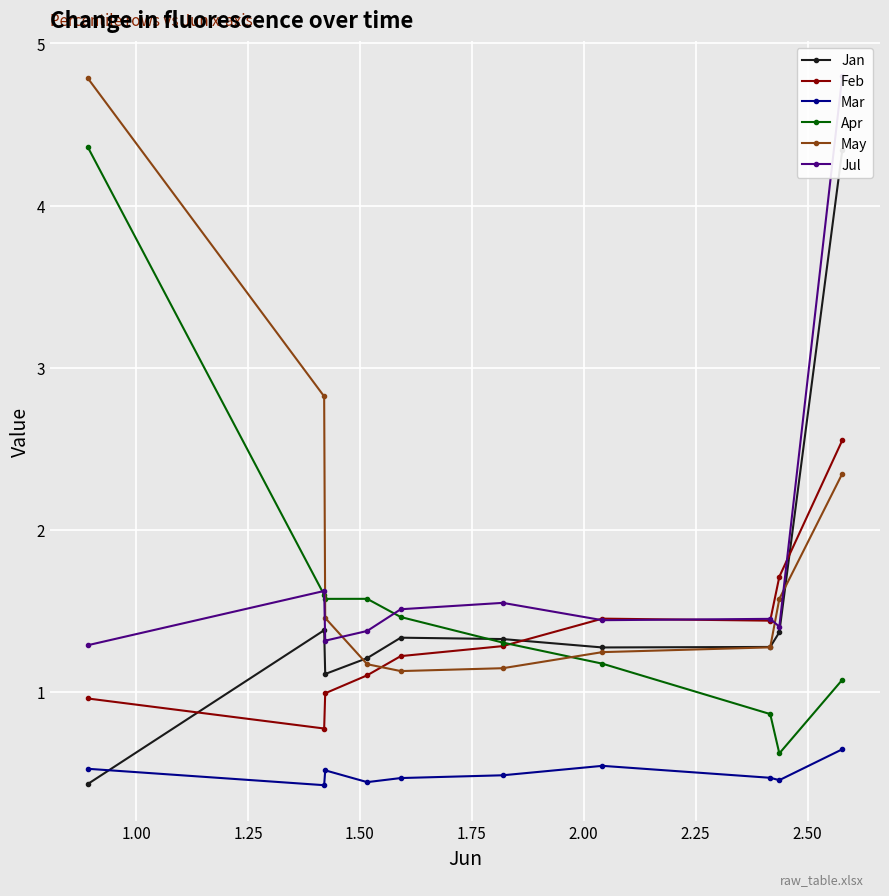

What is the value of the Mar point at the 8th from the left?

0.5